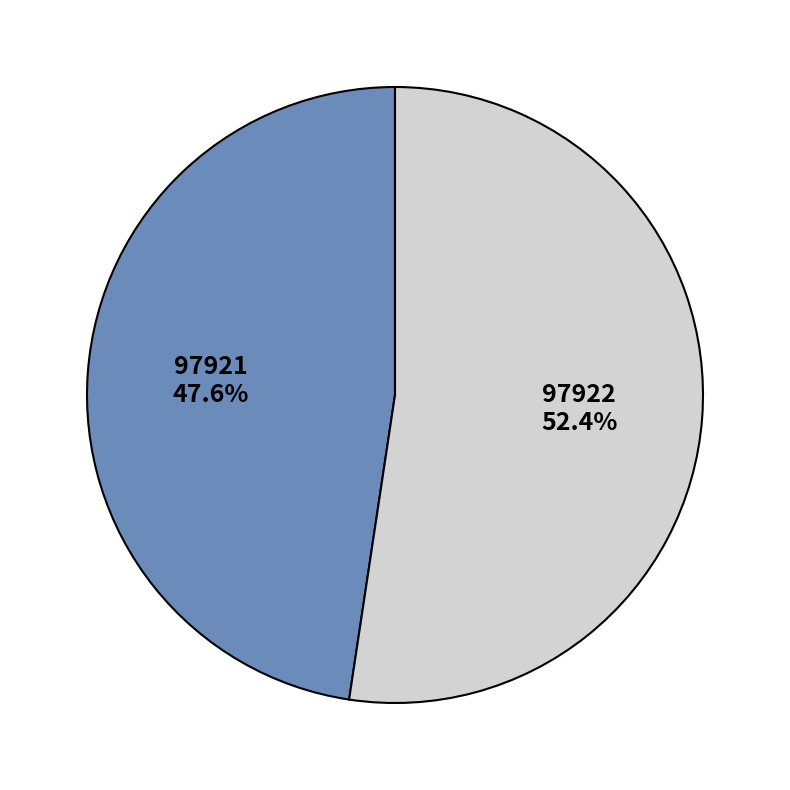

True or false: 97921 accounts for 48% of the total.

True